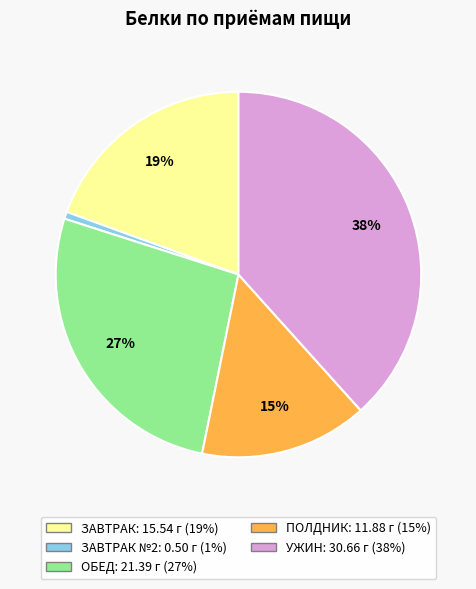

Is there any slice that represents more than half of the pie?

No